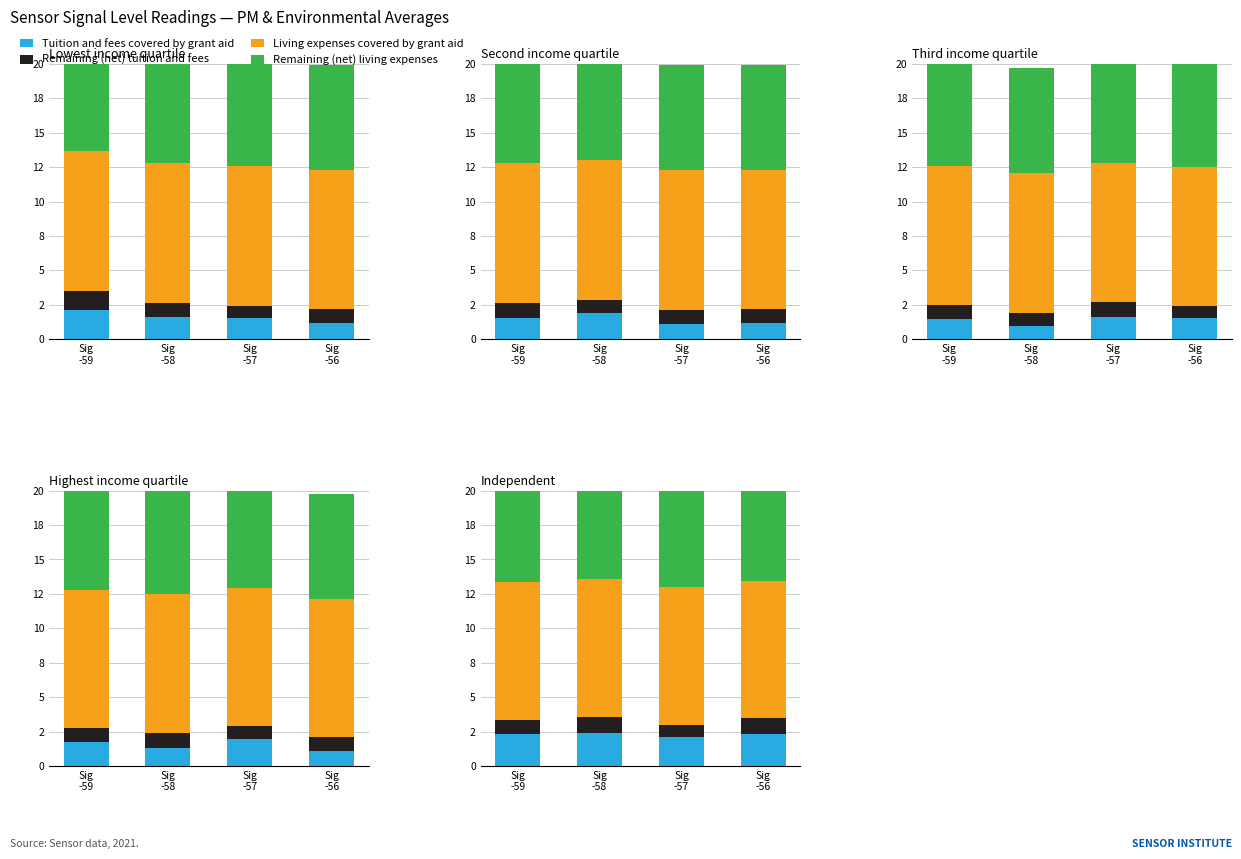

What is the difference between the maximum and minimum values in the Remaining (net) tuition and fees series?

0.2